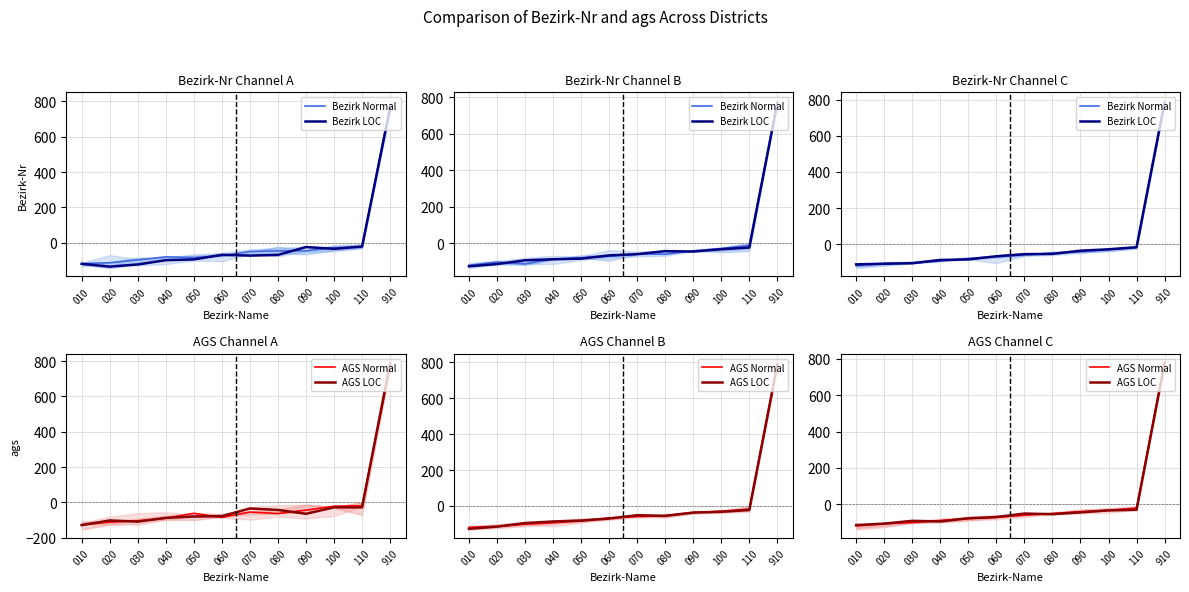

What is the value of the AGS LOC point at the 4th from the left?

-94.3